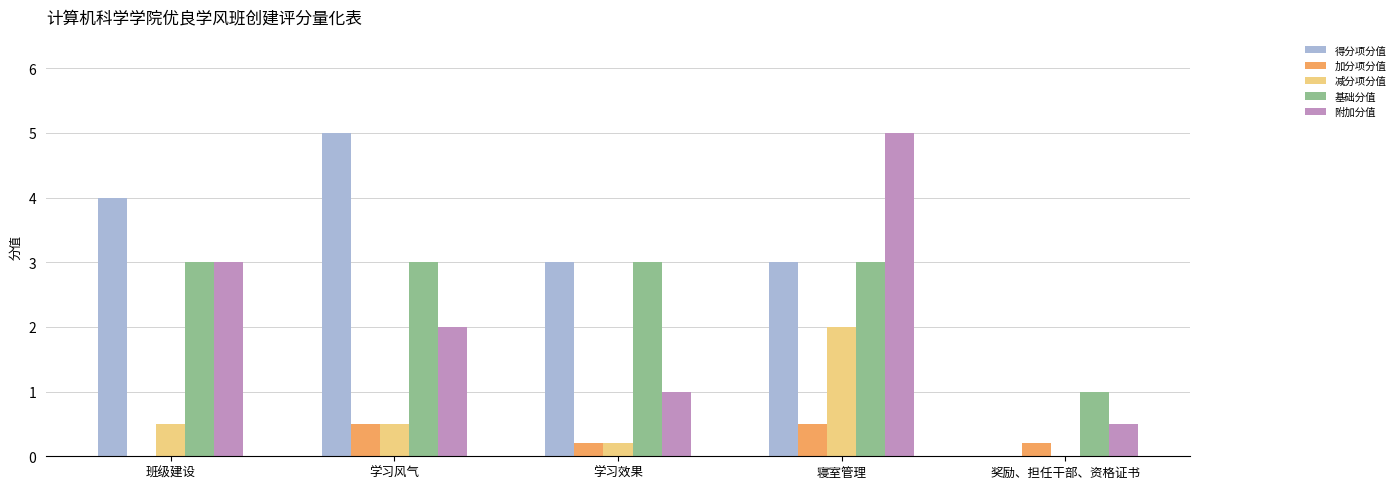

How many 基础分值 values are between 3 and 4?

4